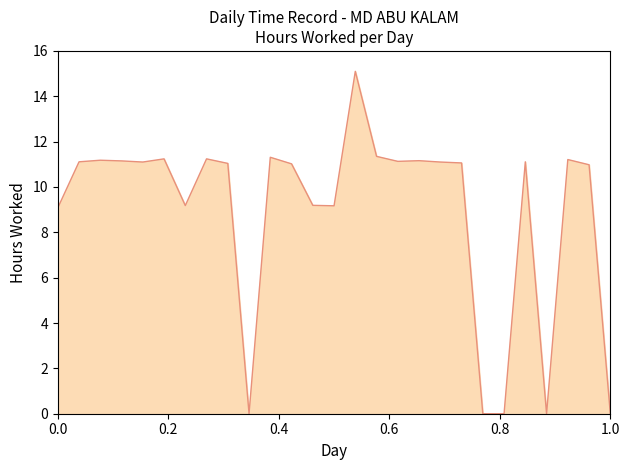

Count the number of data series in this chart.

1